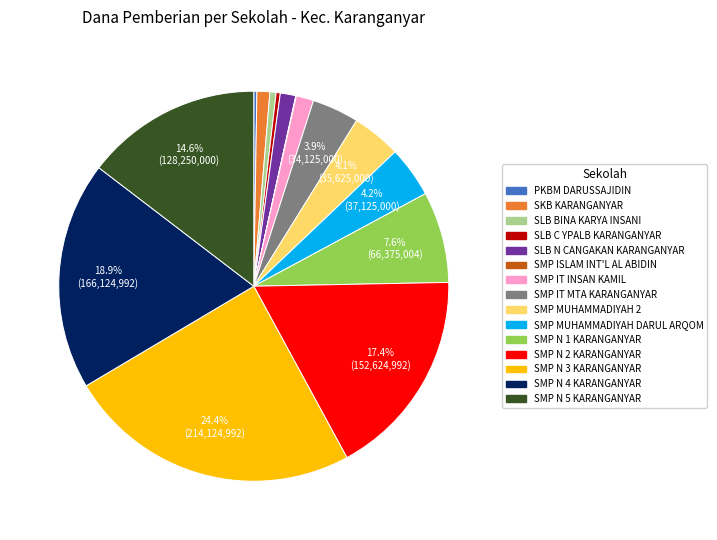

What is the ratio of the value at SLB N CANGAKAN KARANGANYAR to the value at SMP IT INSAN KAMIL?

0.9